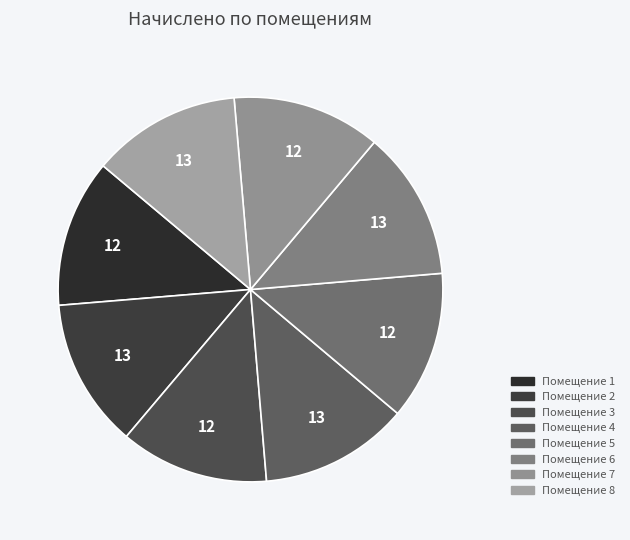

What is the smallest slice in the pie chart?

1